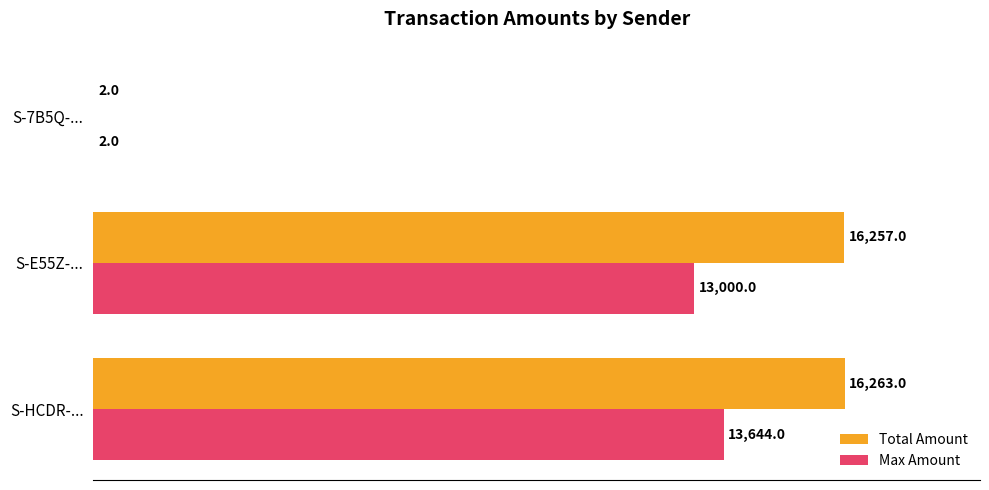

Which series has the widest spread of values?

Total Amount